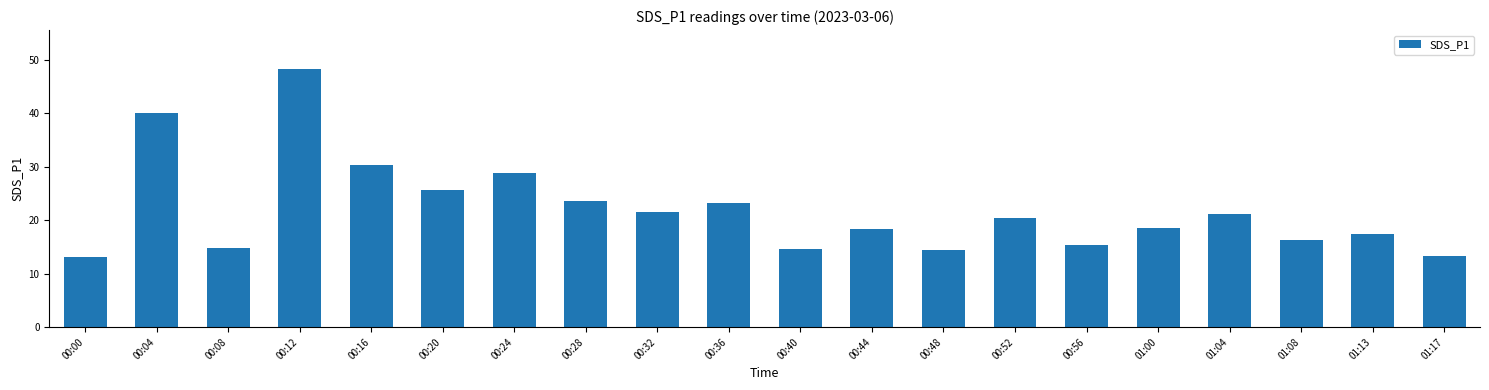

What is the change in value from 00:08 to 00:24?

+14.0